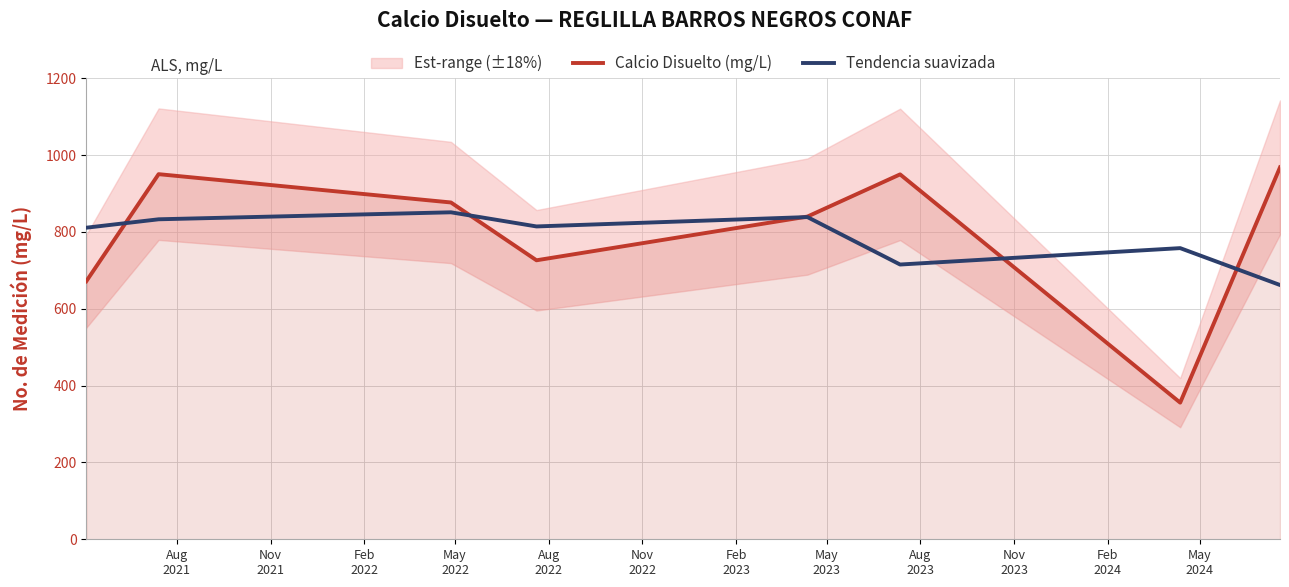

Which series changed the most between Aug
2021 and Nov
2022?

Calcio Disuelto (mg/L)